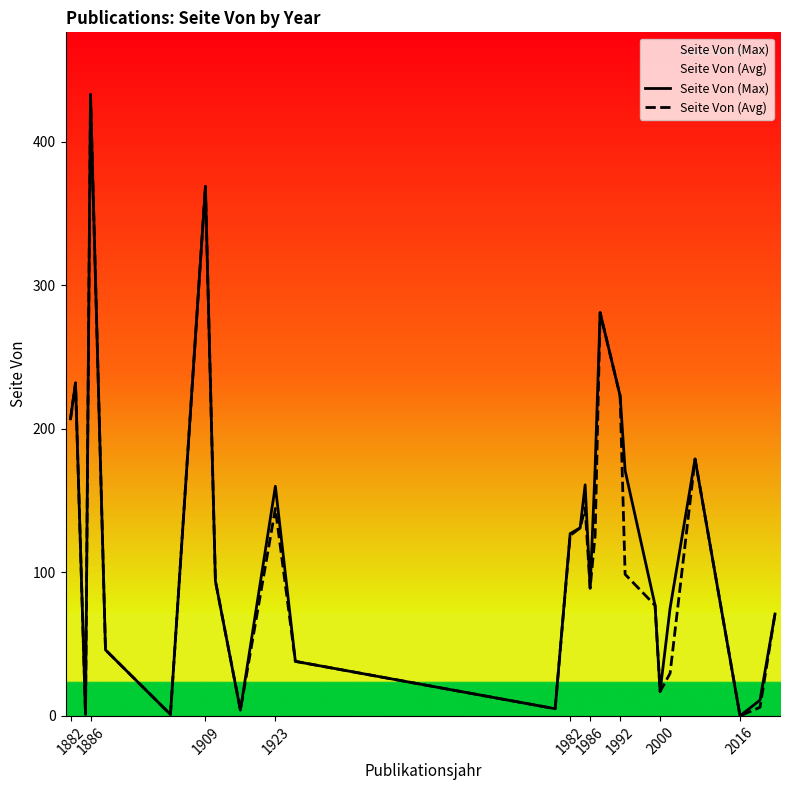

Which series has the widest spread of values?

Seite Von (Max)